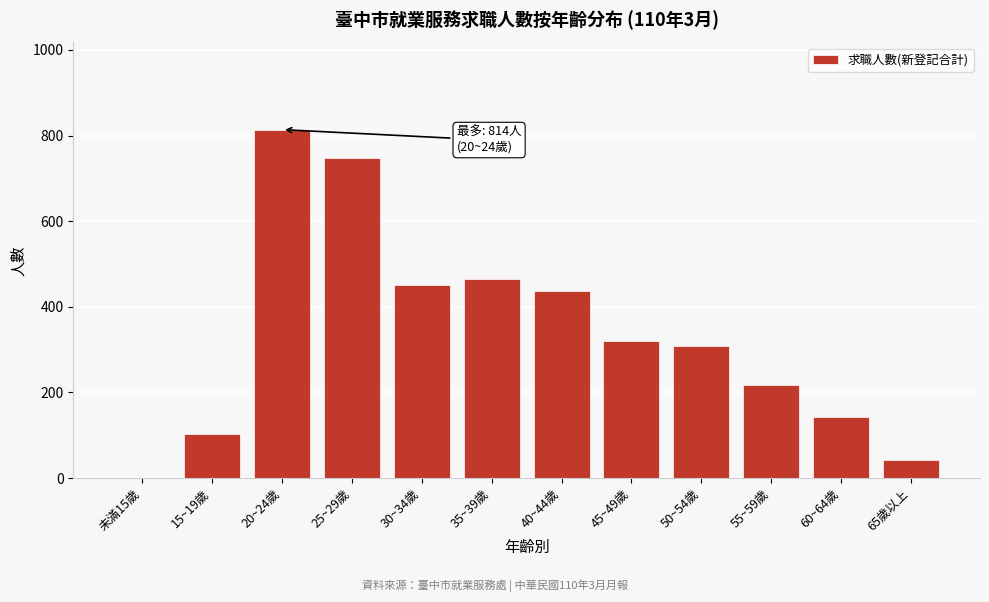

Reading right to left, list all the values displayed in this chart.

65歲以上=43	60~64歲=143	55~59歲=217	50~54歲=309	45~49歲=320	40~44歲=436	35~39歲=464	30~34歲=451	25~29歲=747	20~24歲=814	15~19歲=104	未滿15歲=0